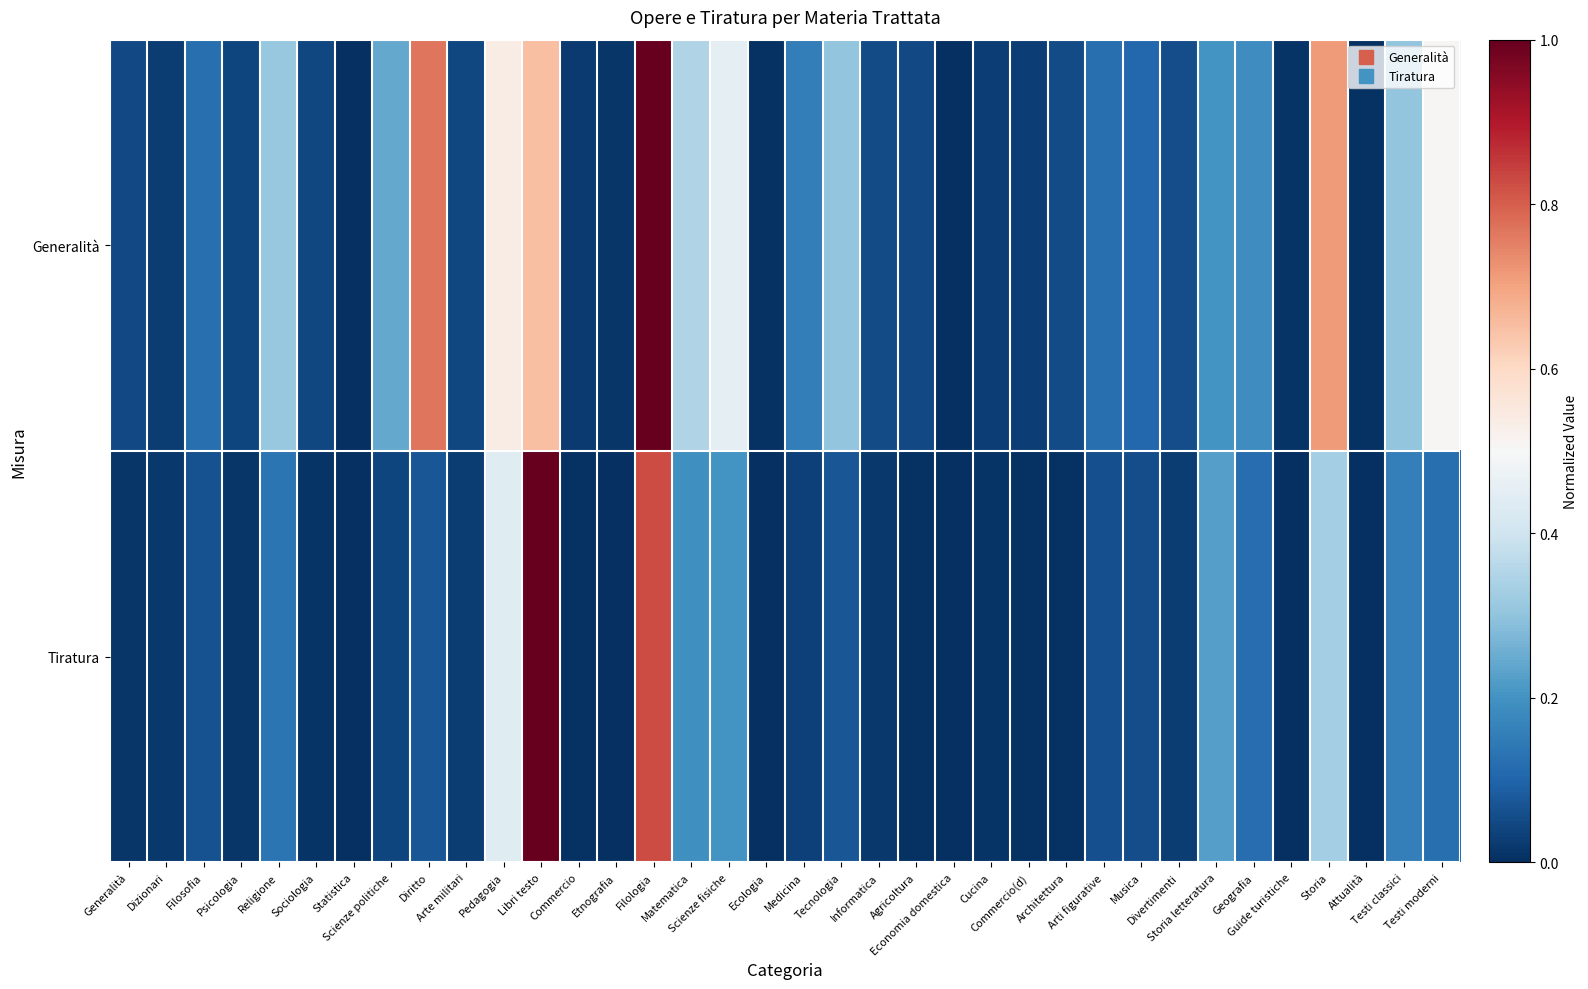

Which label corresponds to the largest value in the chart?

Filologia